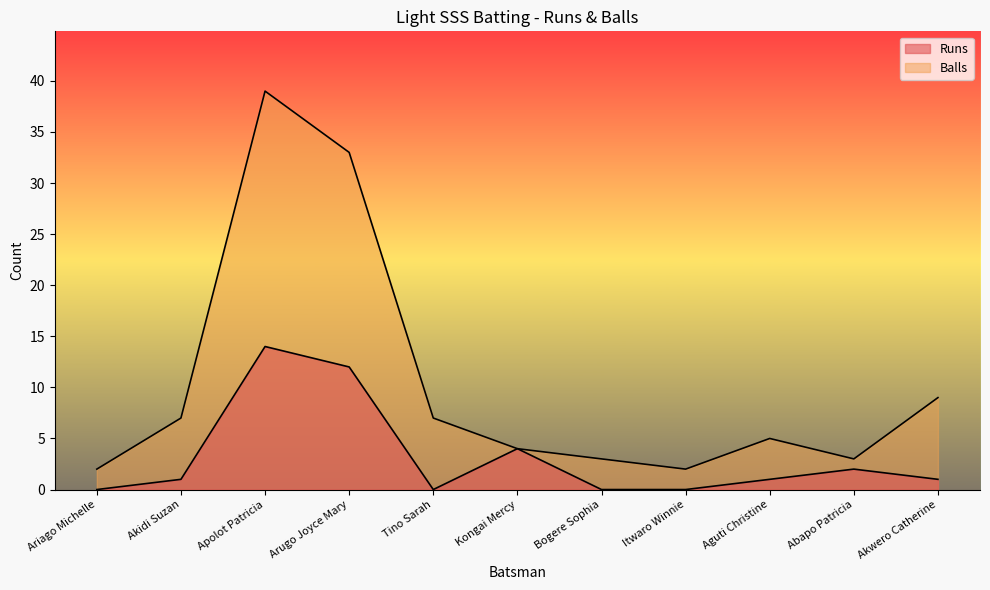

Which series has the widest spread of values?

Balls